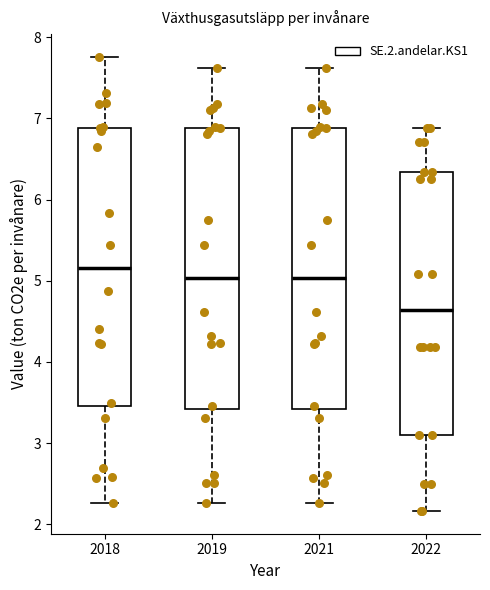

Reading left to right, transcribe this box plot: for each box, give where its median line is, the range the box spans, and where its two whiskers end, as read against the y-axis. The values are not printed on the chart, so give them approximately, as read against the axis.

2018: median 5.2, box 3.5 to 6.9, whiskers 2.3 to 7.8
2019: median 5.0, box 3.4 to 6.9, whiskers 2.3 to 7.6
2021: median 5.0, box 3.4 to 6.9, whiskers 2.3 to 7.6
2022: median 4.6, box 3.1 to 6.3, whiskers 2.2 to 6.9